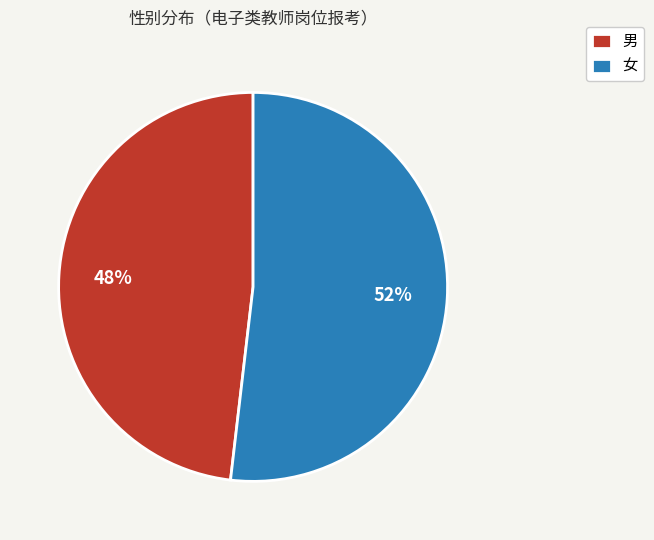

How many slices are in this pie chart?

2